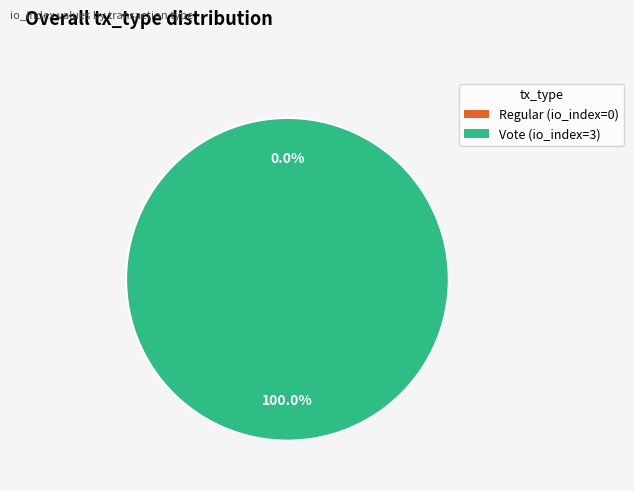

Which slice is the smallest?

Regular (io_index=0)